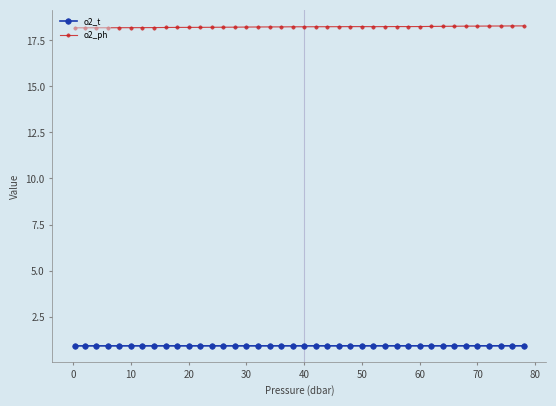

Does the chart have visible grid lines?

No